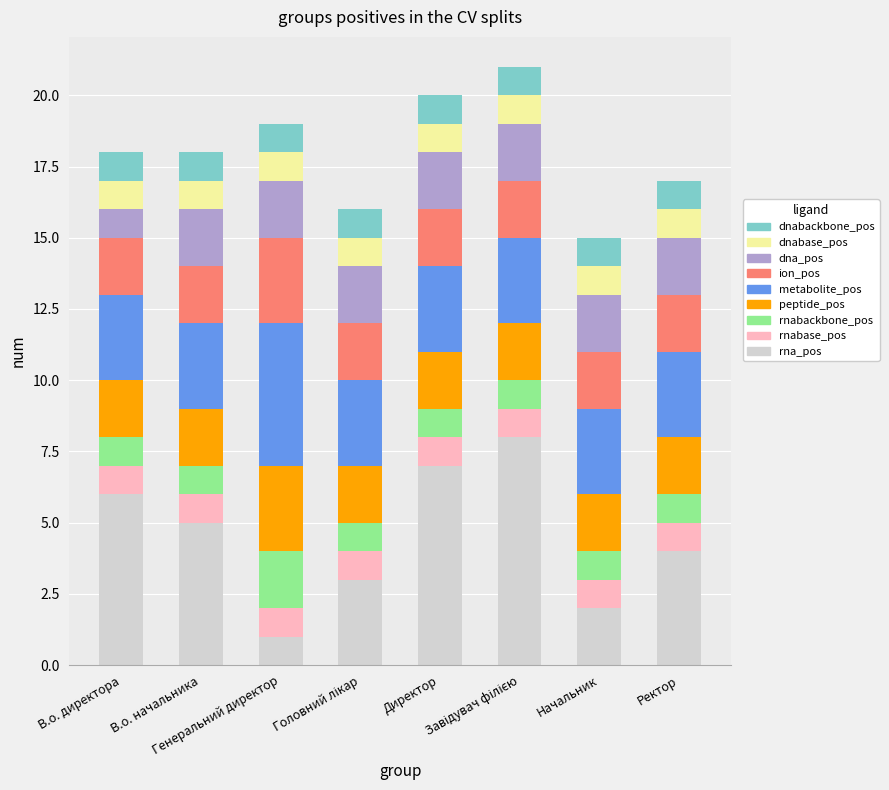

What is the difference between the rna_pos values at Головний лікар and В.о. директора?

3